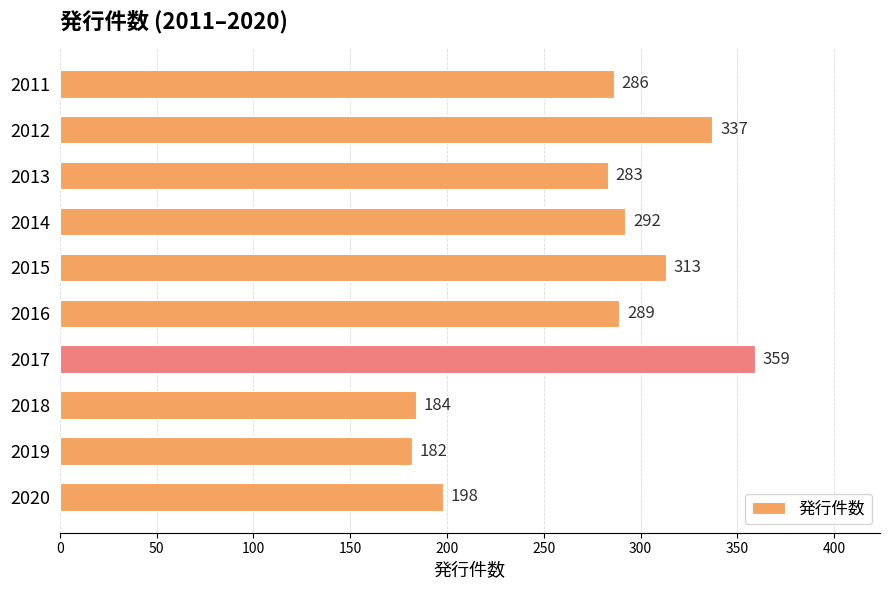

Reading top to bottom, extract all data points from this chart.

286	337	283	292	313	289	359	184	182	198